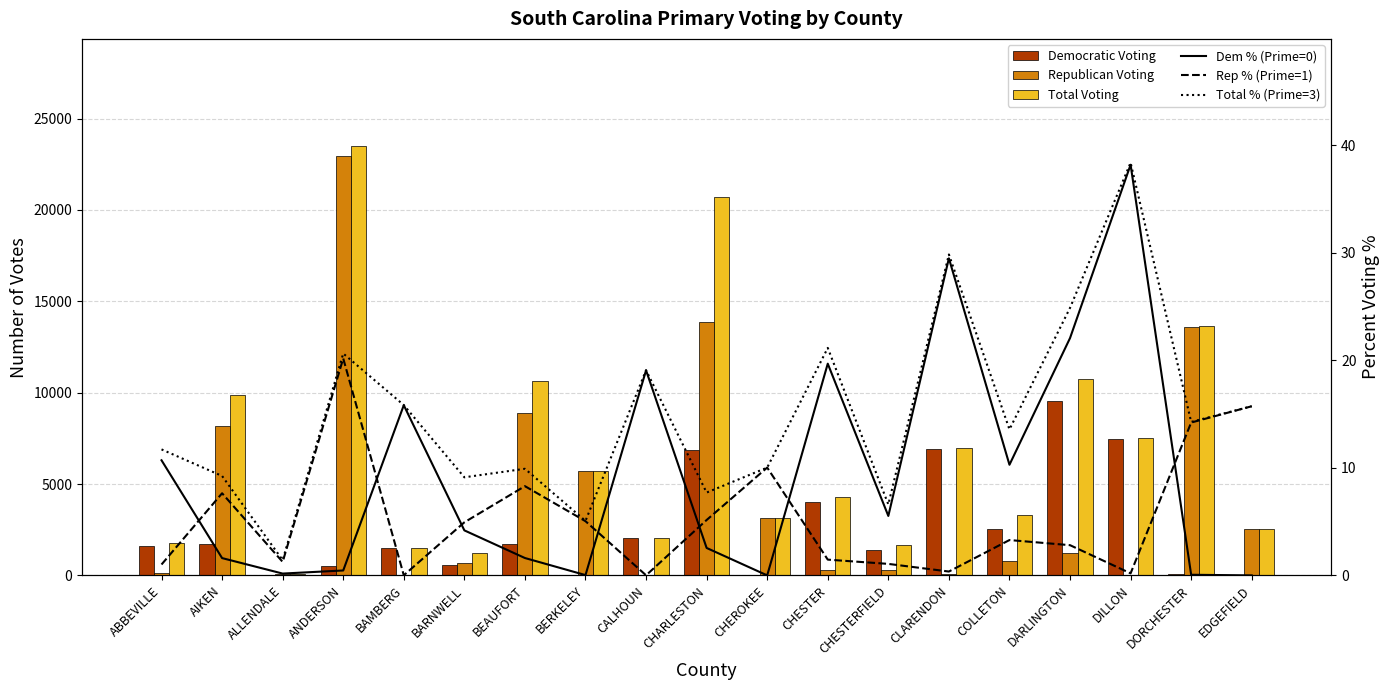

What is the total value across all series at CLARENDON?

14031.7